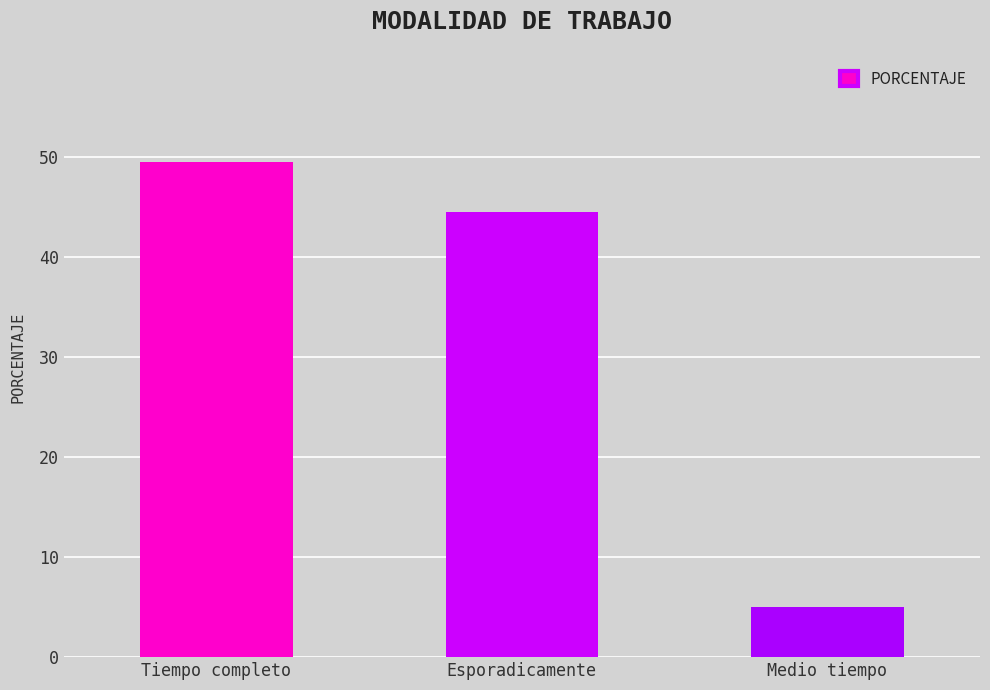

List the labels in order of value, largest first.

Tiempo completo, Esporadicamente, Medio tiempo